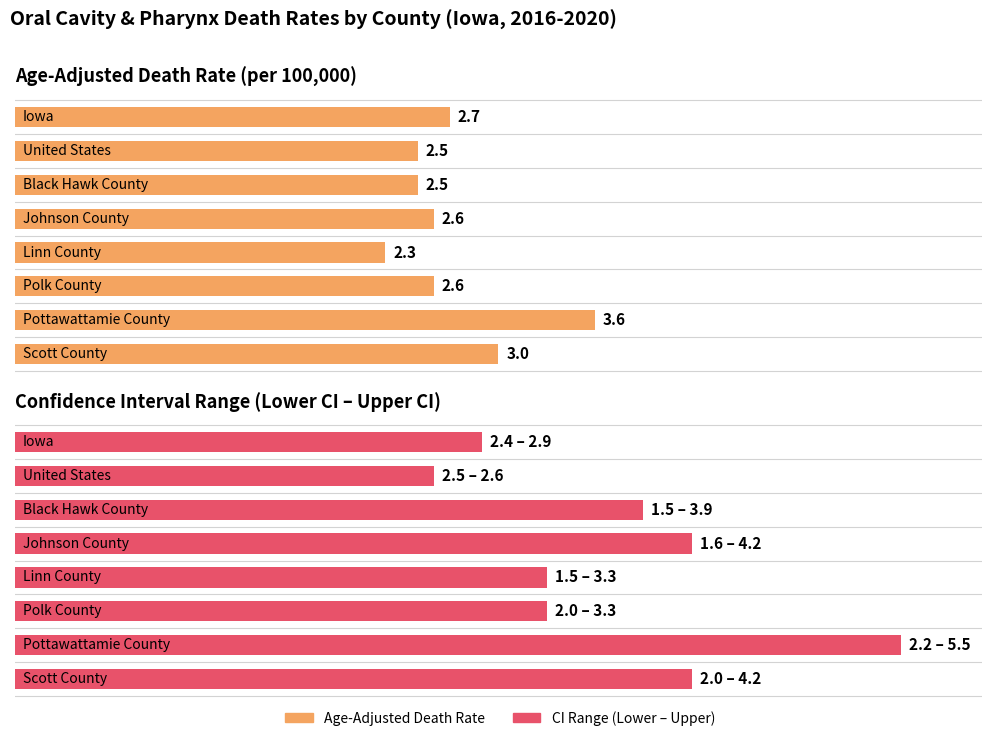

What position from the right is Black Hawk County?

6